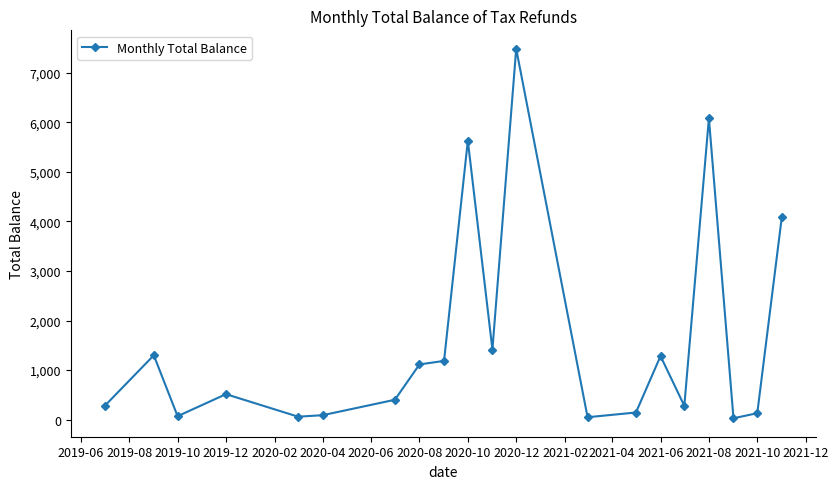

What is the difference between the maximum and minimum values?

7455.6